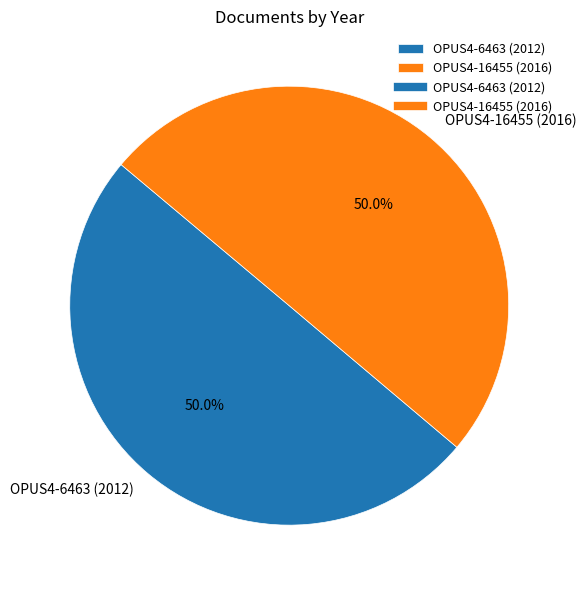

What is the total percentage of OPUS4-16455 (2016) and OPUS4-6463 (2012)?

100.0%